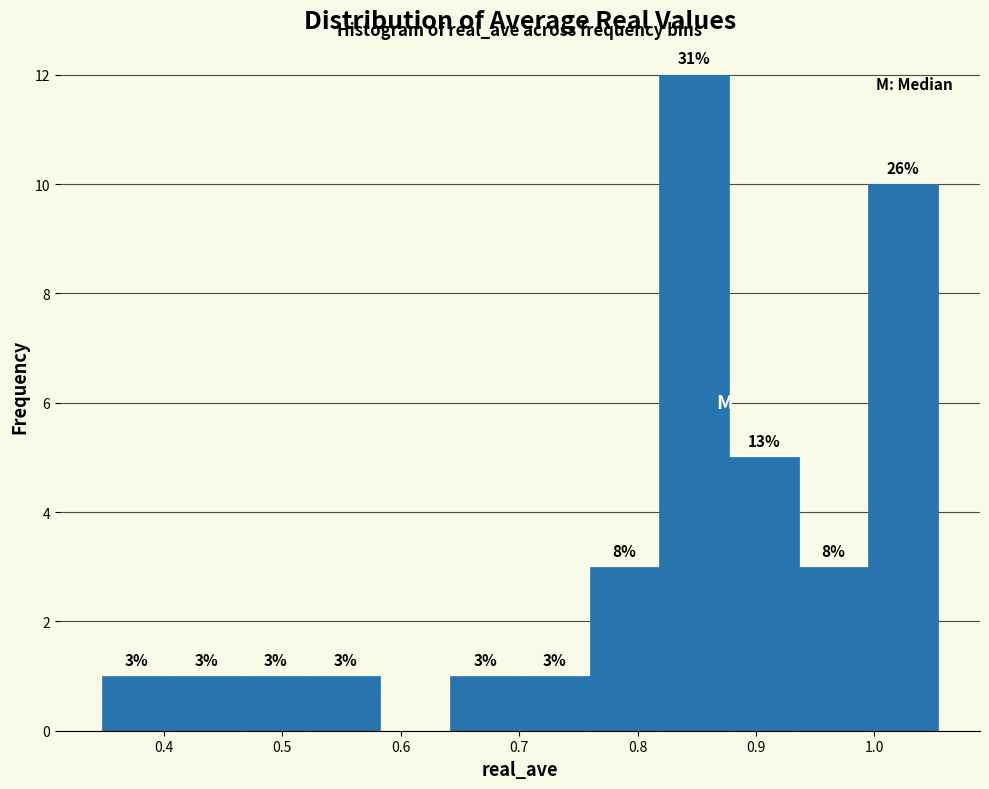

Which range on the x-axis has the tallest bar?

0.82 to 0.88